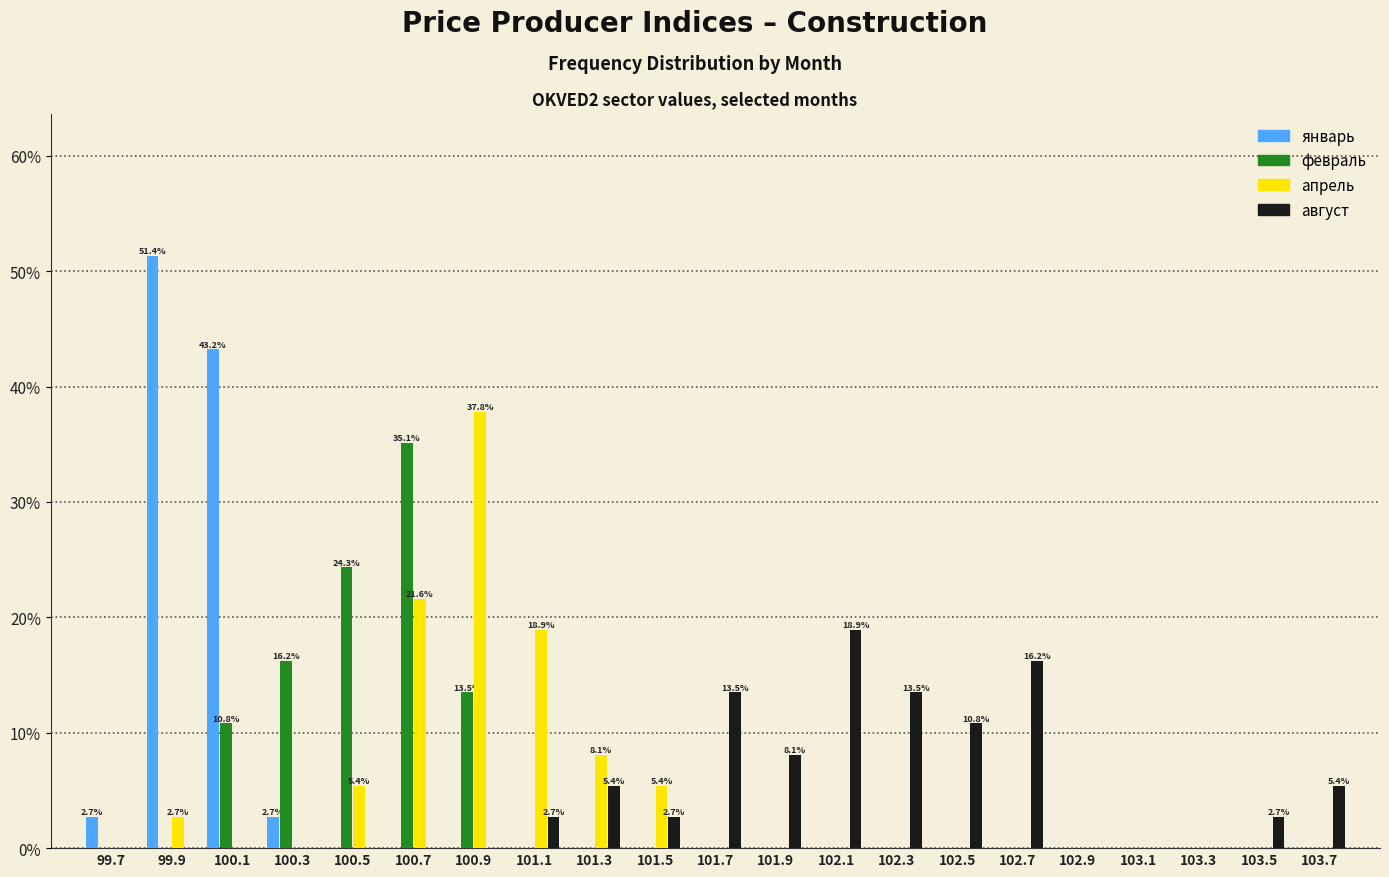

In the апрель series, which range on the x-axis has the tallest bar?

100.8 to 101.0